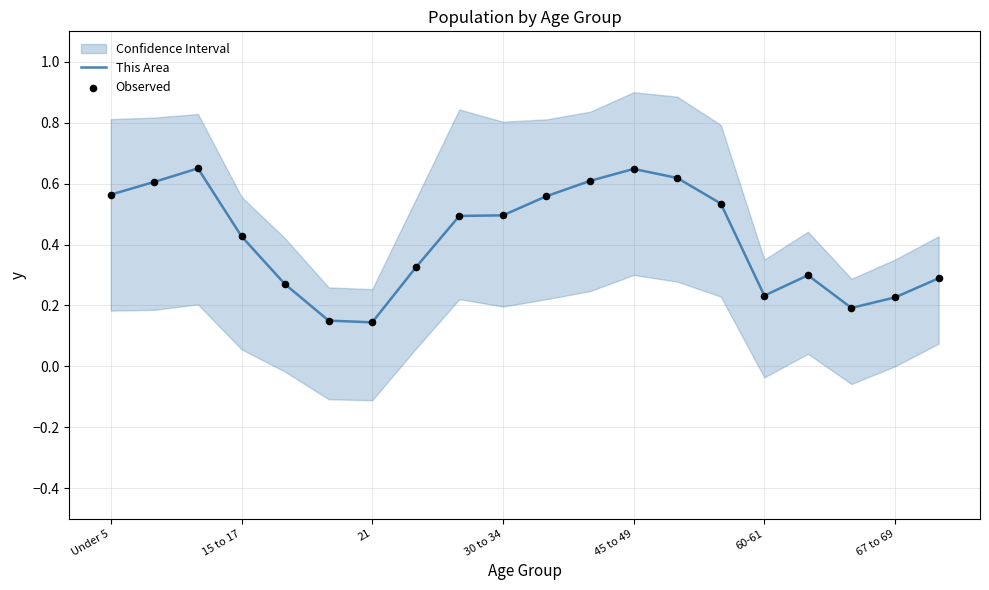

What are all the series names shown in the legend?

This Area, Observed